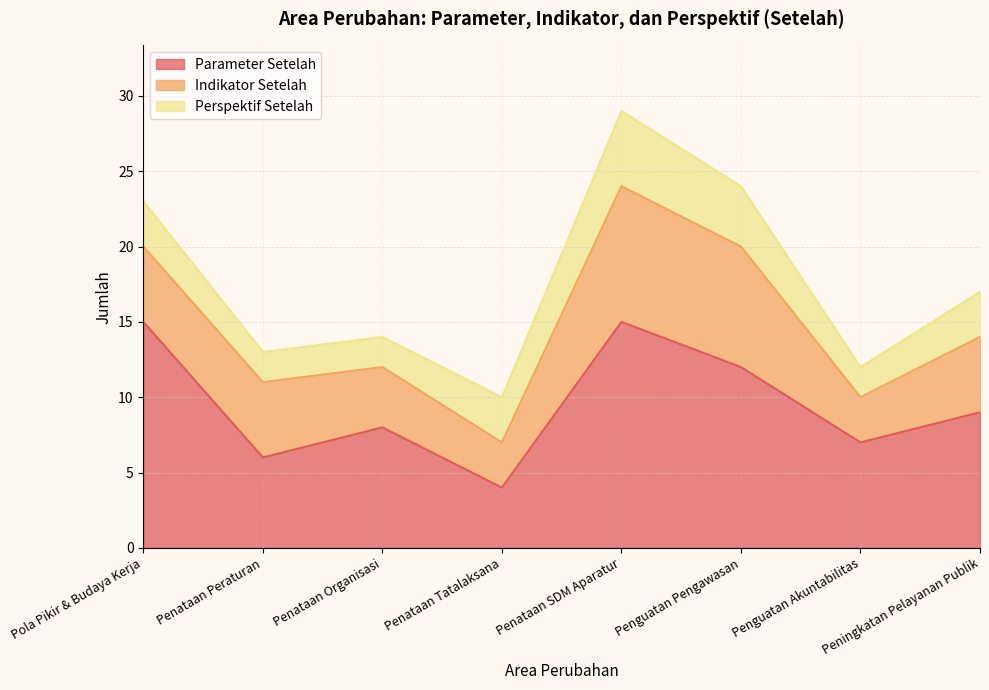

How many interior local peaks does the Perspektif Setelah series have?

1